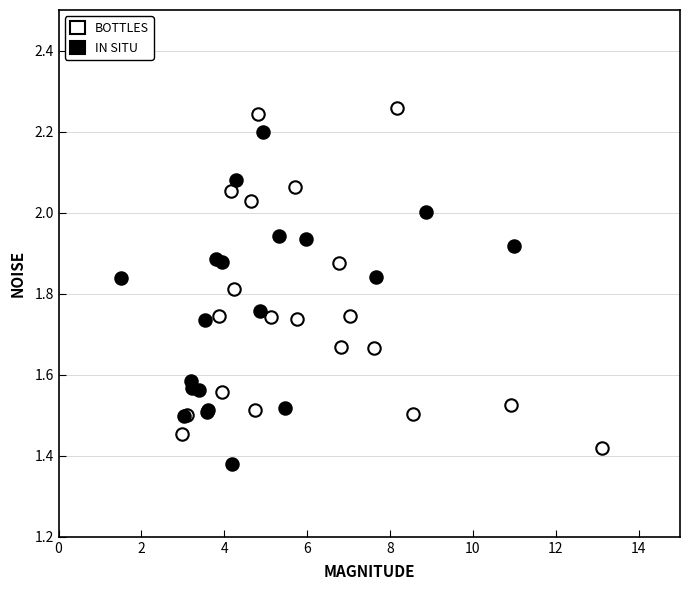

Which series contains the lowest Y value?

IN SITU